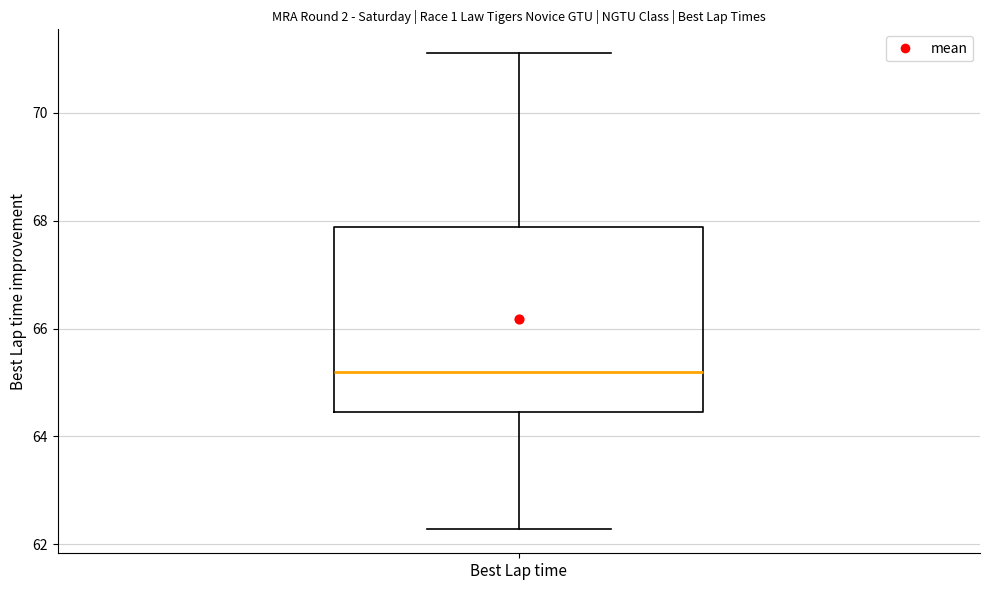

Read this box plot against the y-axis: the position of the median line, the range covered by the box, and the ends of both whiskers. The values are not printed on the chart, so give them approximately, as read against the axis.

median 65.2, box 64.4 to 67.8, whiskers 62.2 to 71.2